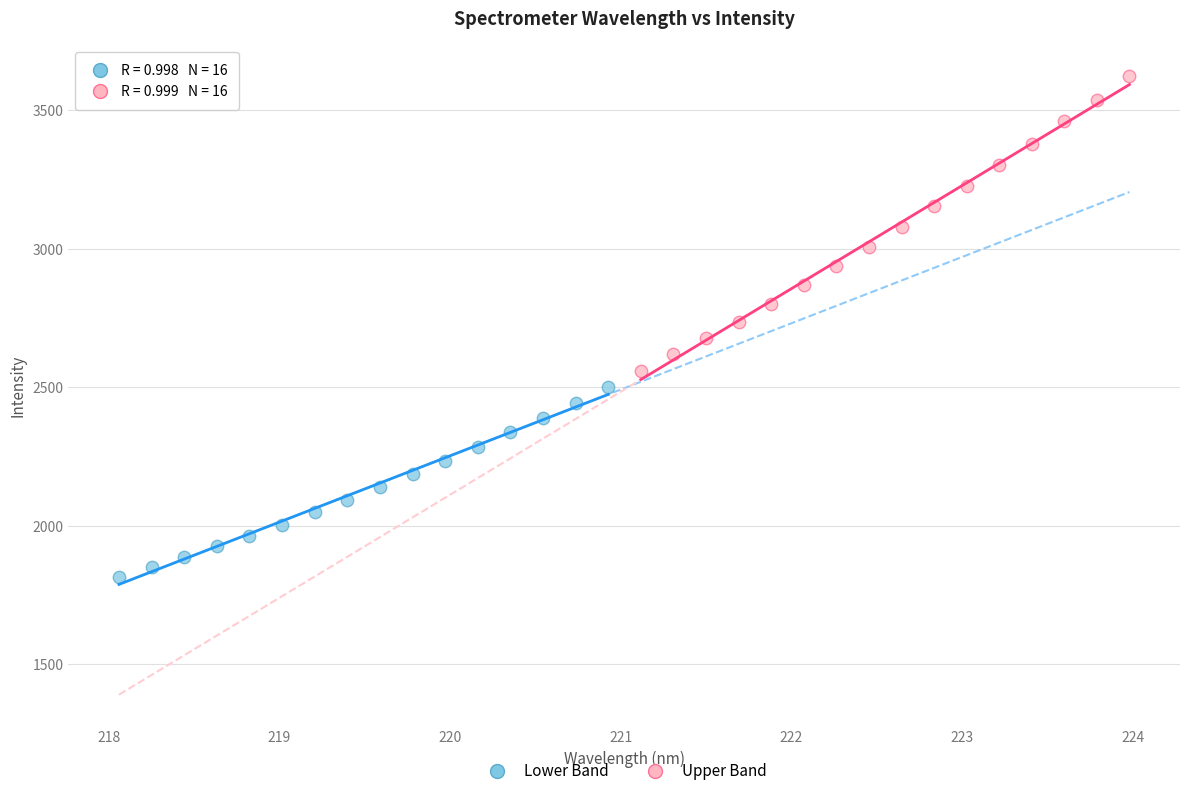

What are all the series names shown in the legend?

Lower Band, Upper Band